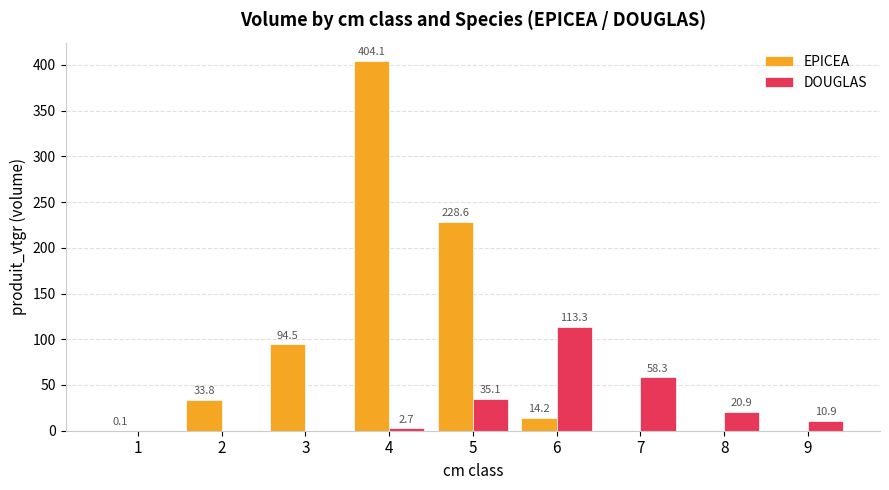

What is the sum of the DOUGLAS values at 9 and 7?

69.2